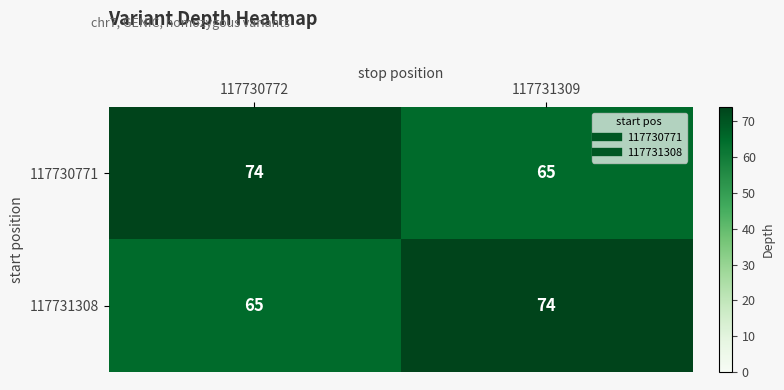

Count the number of categories in the chart.

2